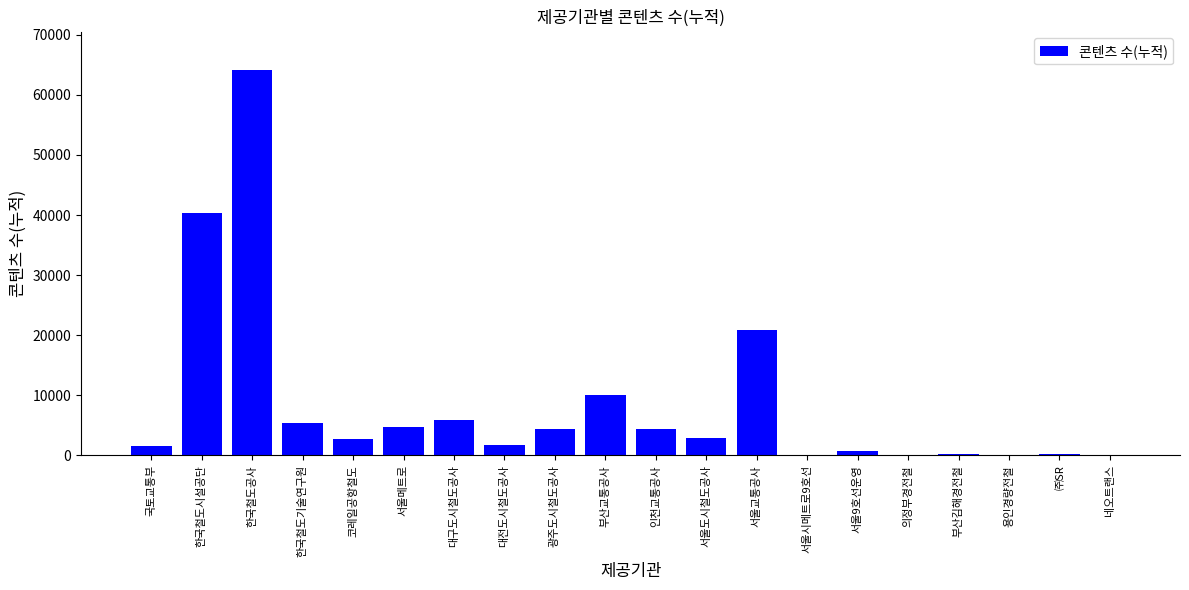

What is the sum of all values?

170538